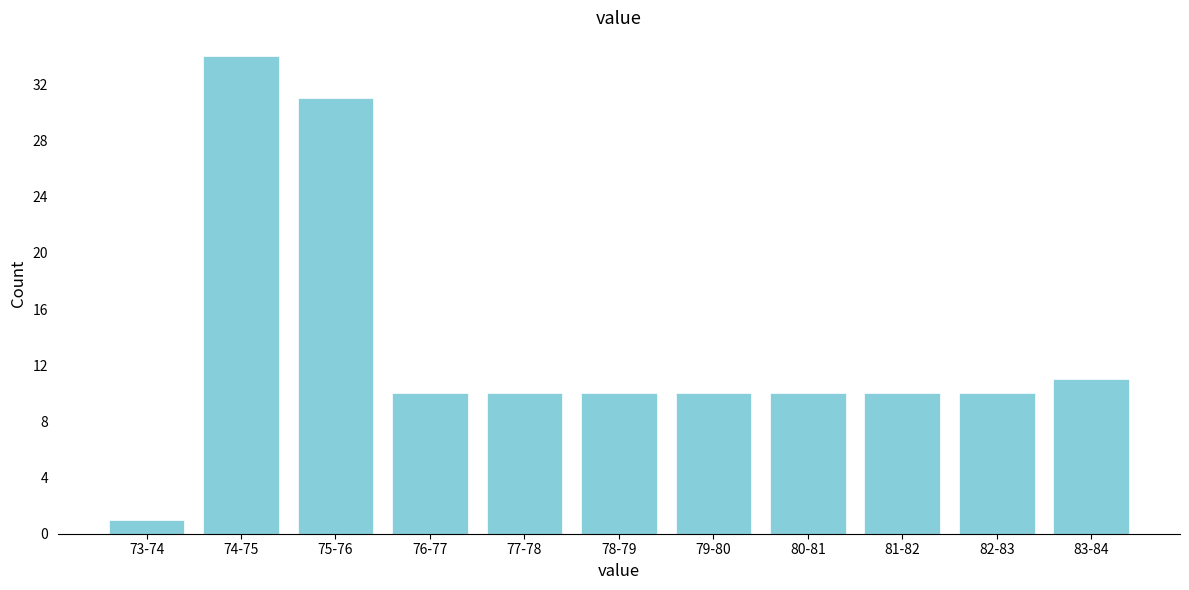

Reading left to right, list all the values displayed in this chart.

73-74=1	74-75=34	75-76=31	76-77=10	77-78=10	78-79=10	79-80=10	80-81=10	81-82=10	82-83=10	83-84=11